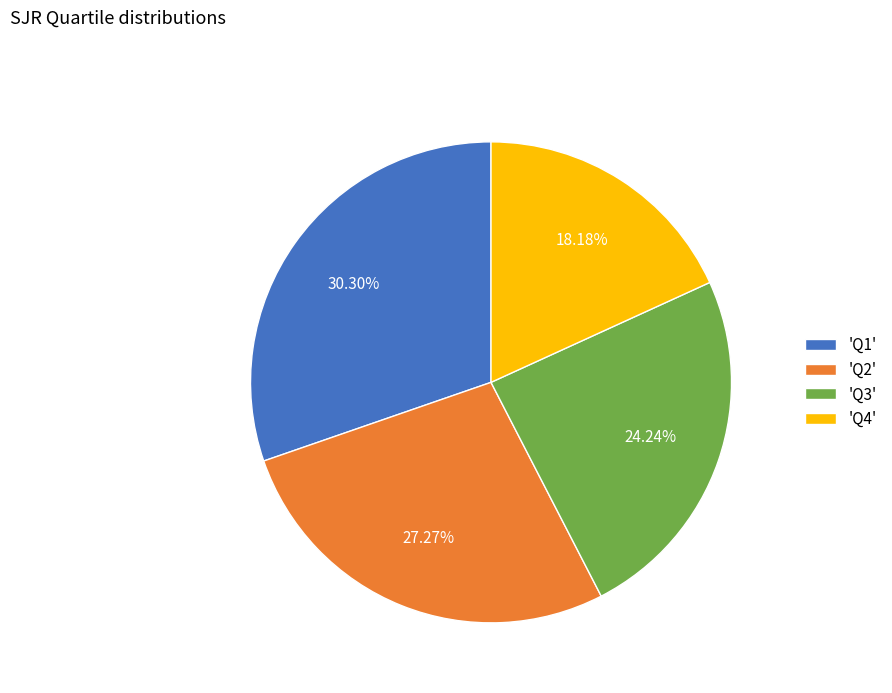

Do 'Q4' and 'Q3' together represent more than half of the pie?

No